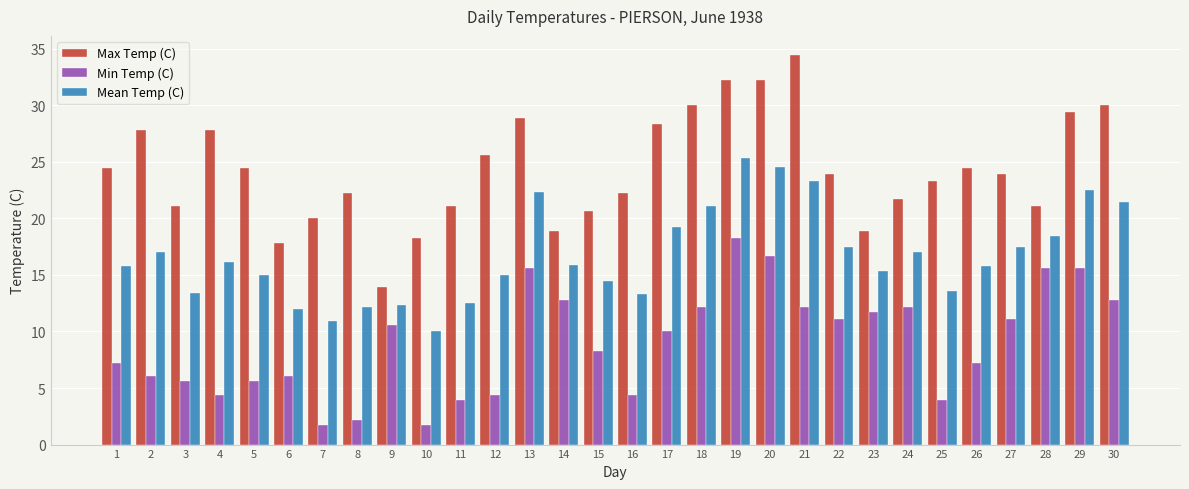

What is the value of the Min Temp (C) bar at the 3rd from the left?

5.6